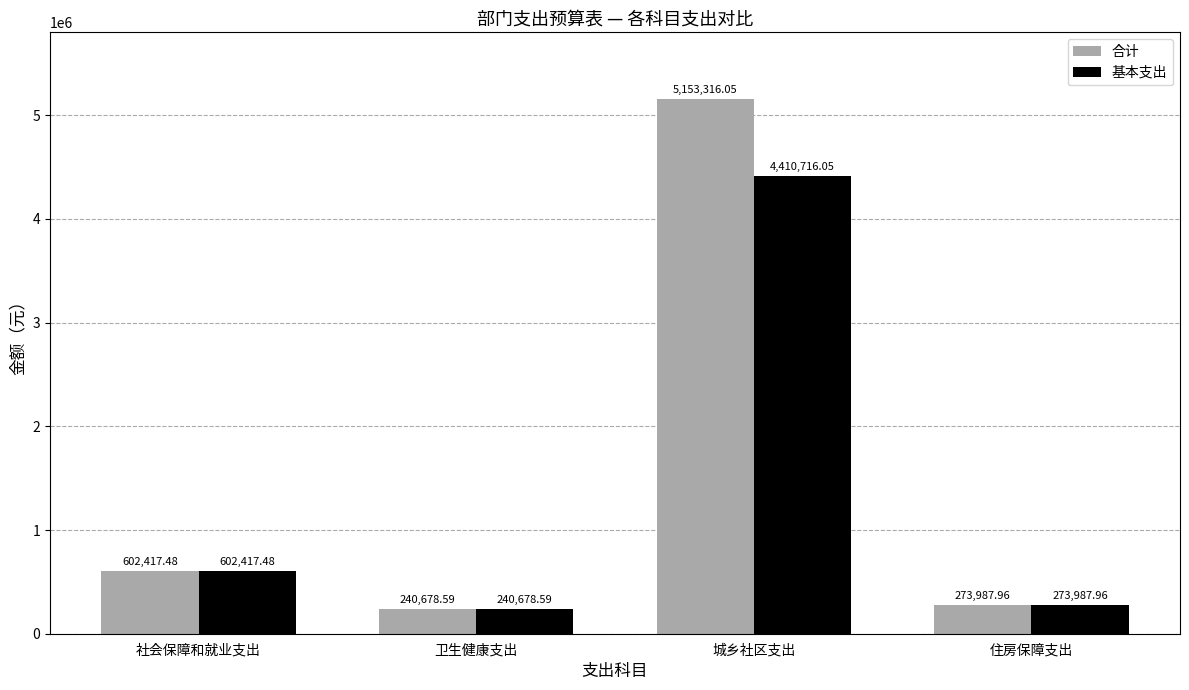

What is the label of the 2nd bar from the right?

城乡社区支出